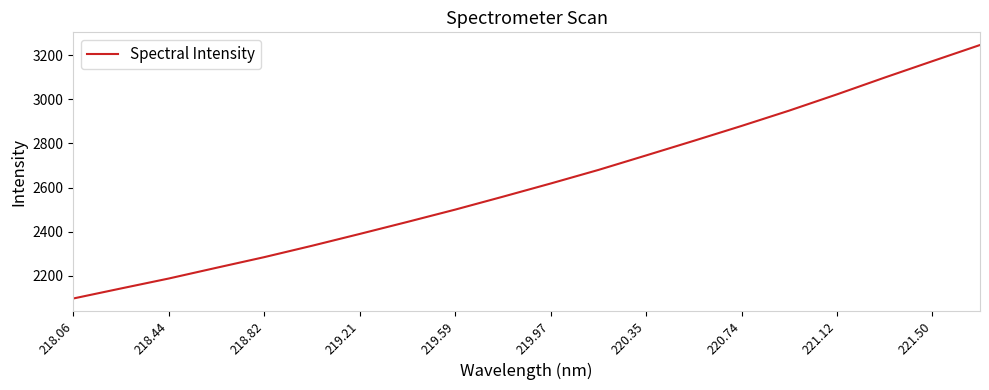

What is the difference between the maximum and minimum values?

1149.1